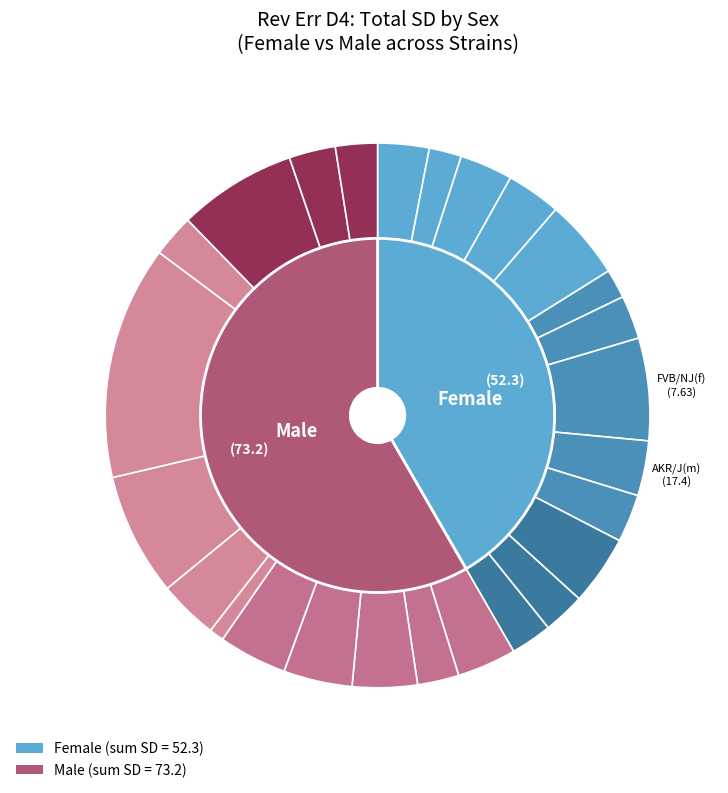

Count the number of slices in the pie.

26